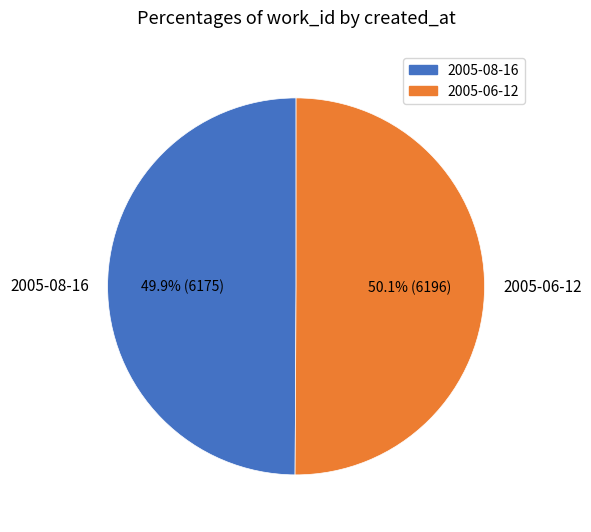

What percentage is the 2005-06-12 slice, to the nearest percent?

50%